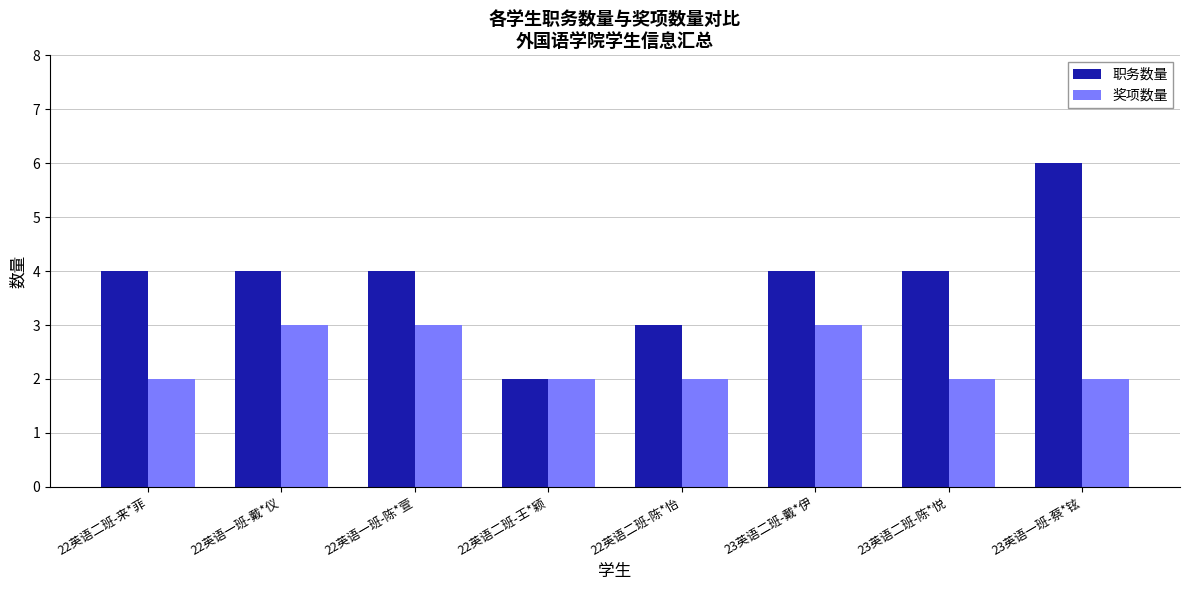

The value of 奖项数量 at 23英语一班-蔡*铉 is 1. True or false?

False